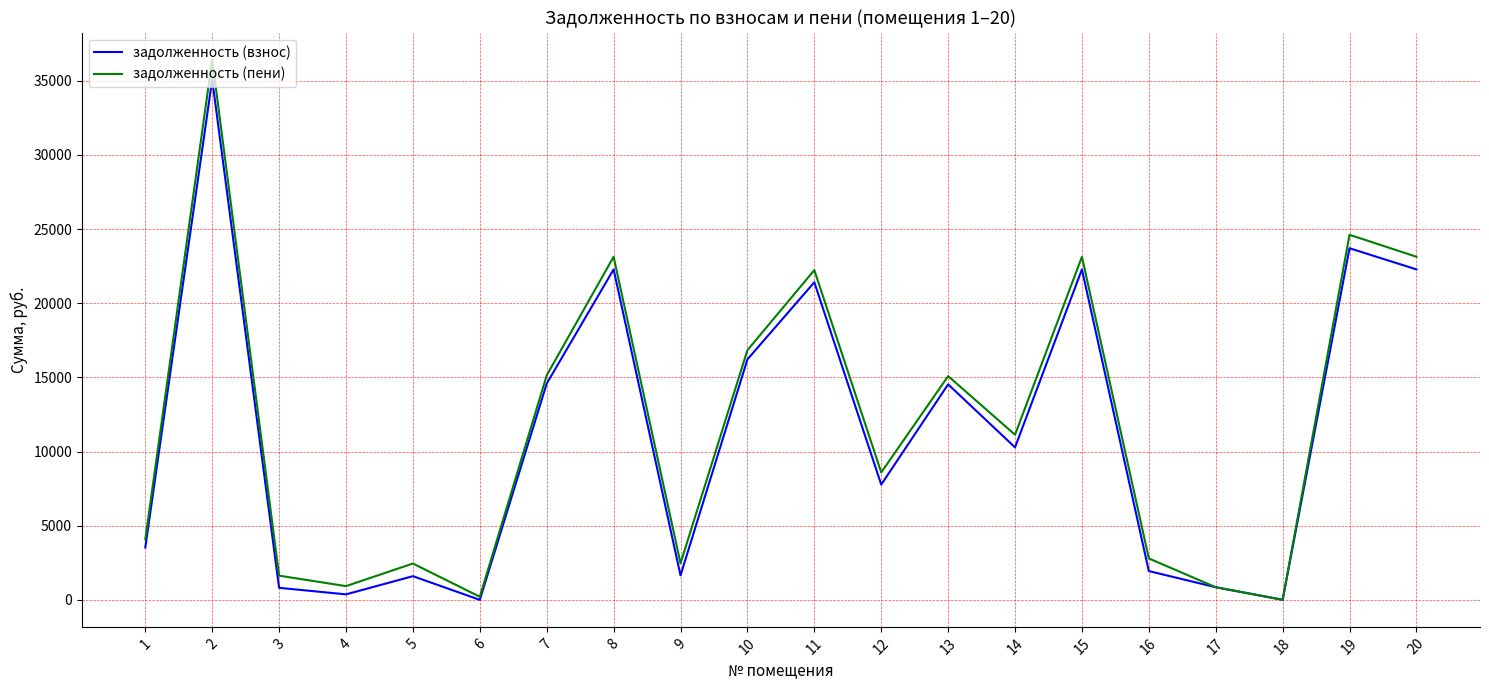

The value of задолженность (взнос) at 15 is 12983.8. True or false?

False